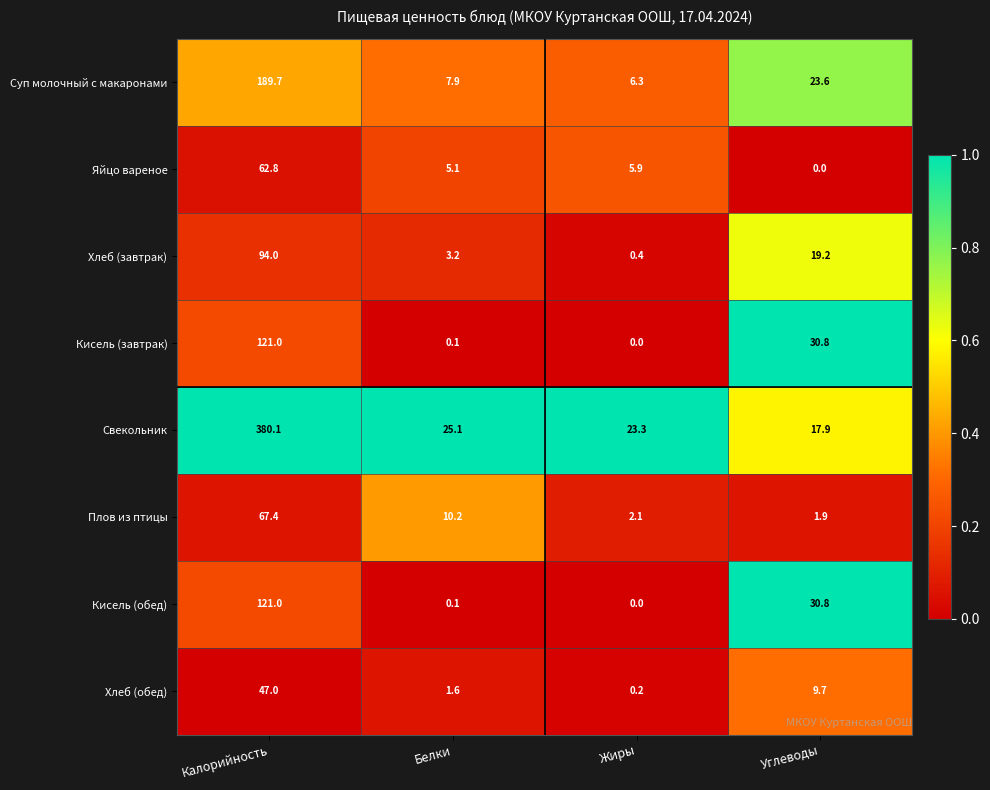

Rank the categories by Яйцо вареное value from lowest to highest.

Углеводы, Белки, Жиры, Калорийность